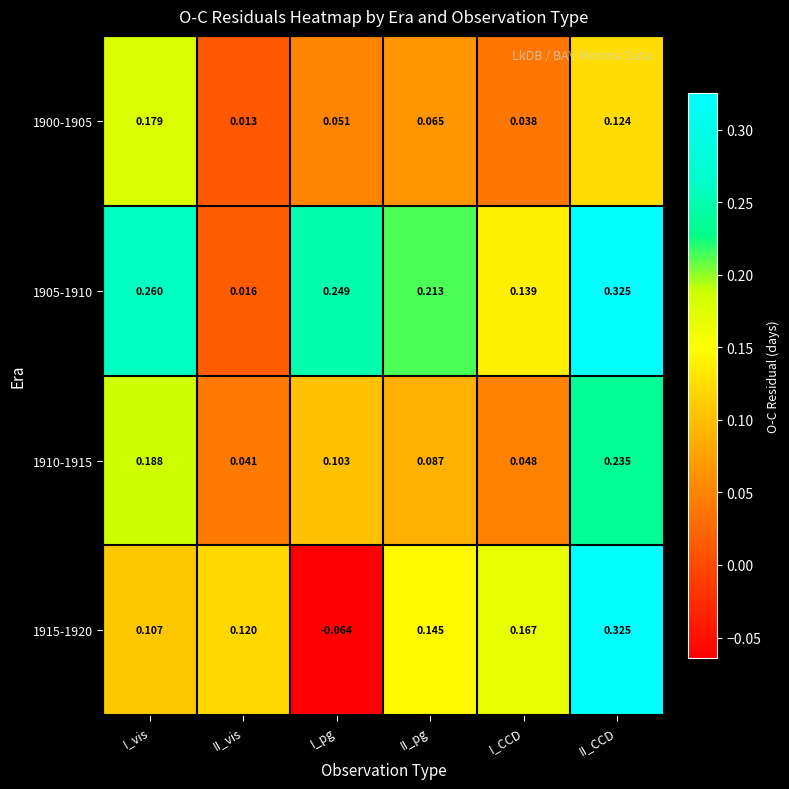

At which label does 1900-1905 reach its minimum?

II_vis